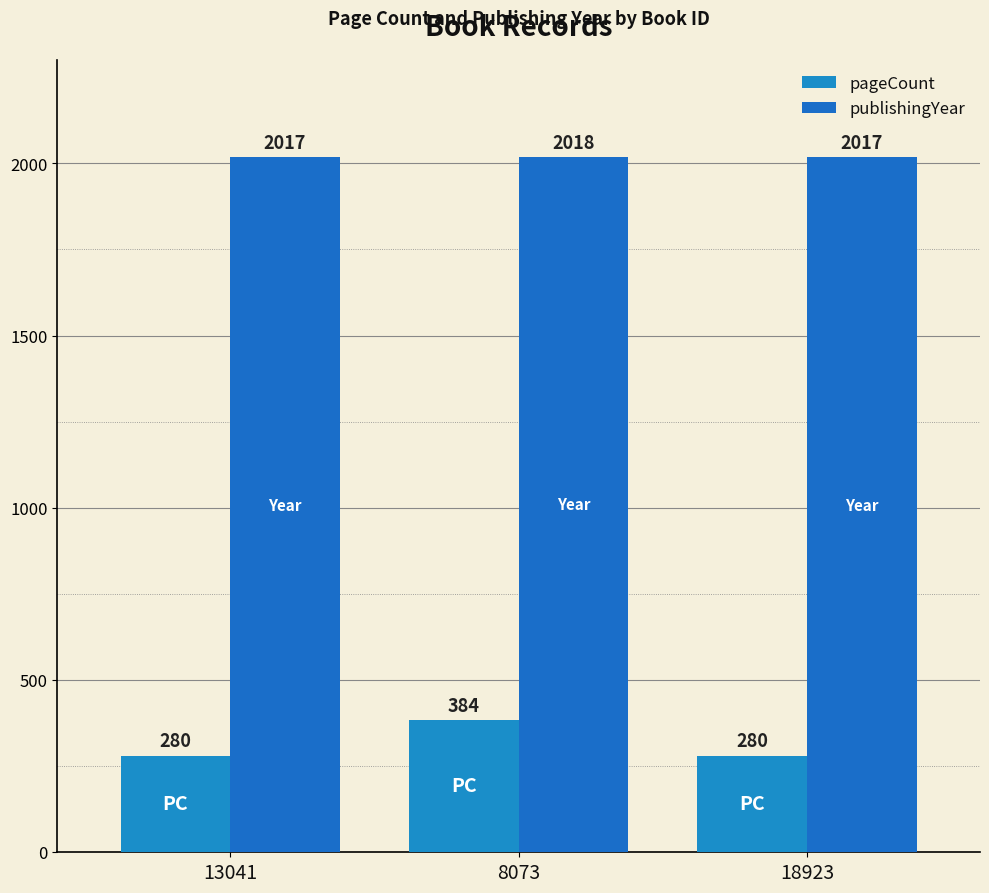

True or false: pageCount has a value of 141 at 13041.

False